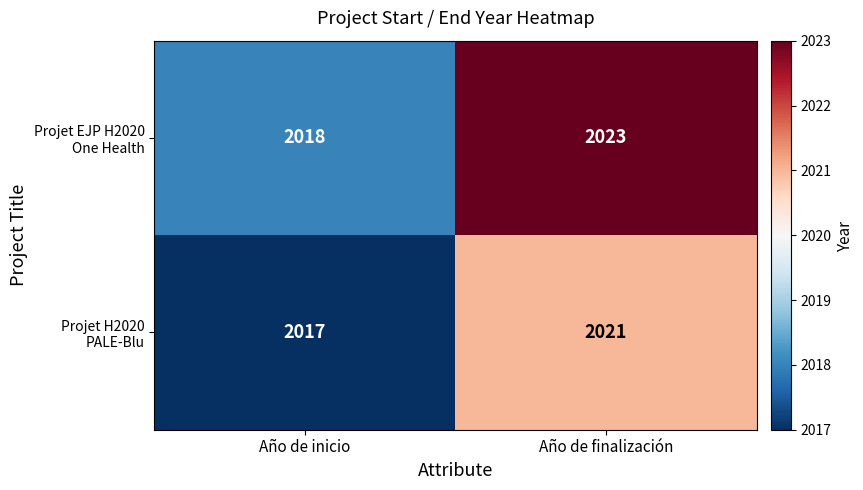

At which category is the sum across all series the highest?

Año de finalización